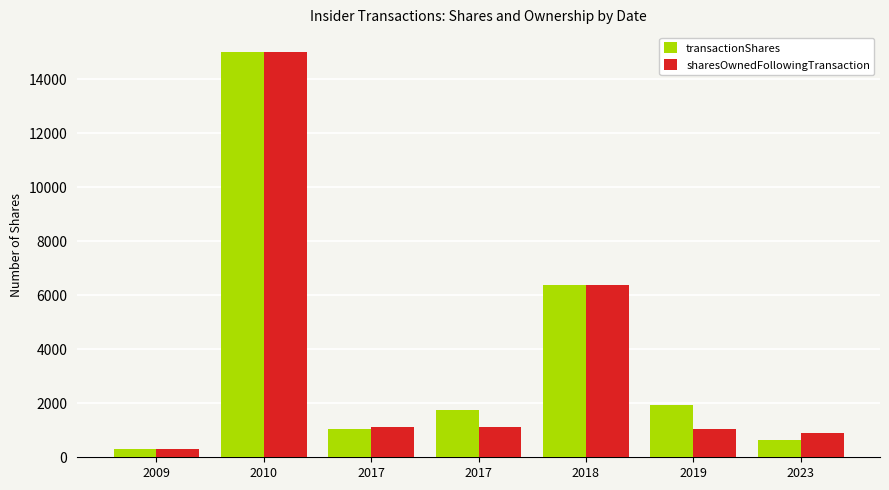

Which series has the largest total across all categories?

transactionShares